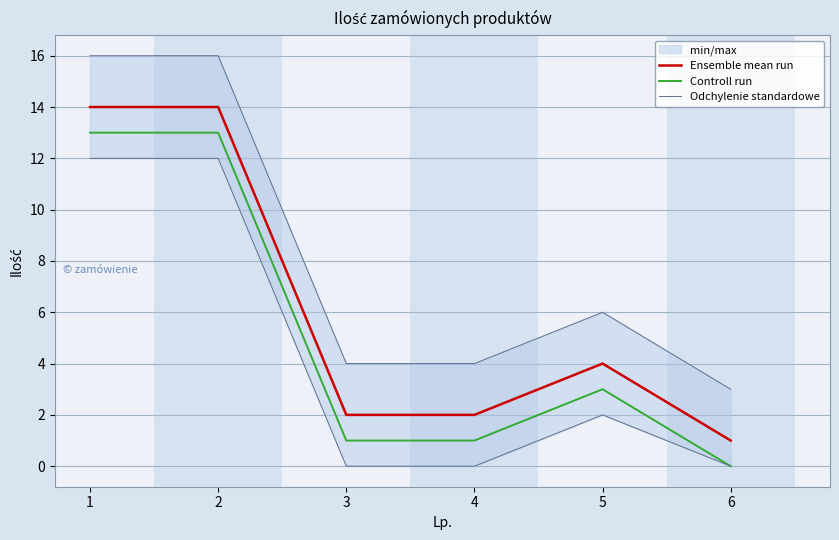

Rank the categories by Controll run value from highest to lowest.

1, 2, 5, 3, 4, 6